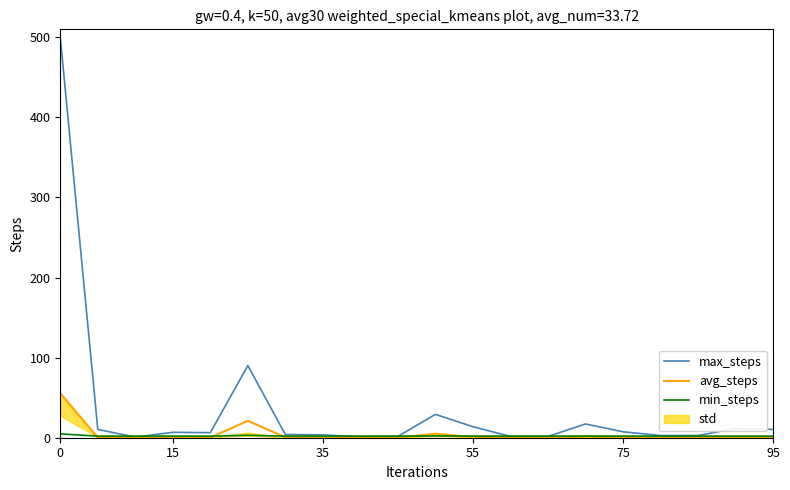

Which series has the widest spread of values?

max_steps